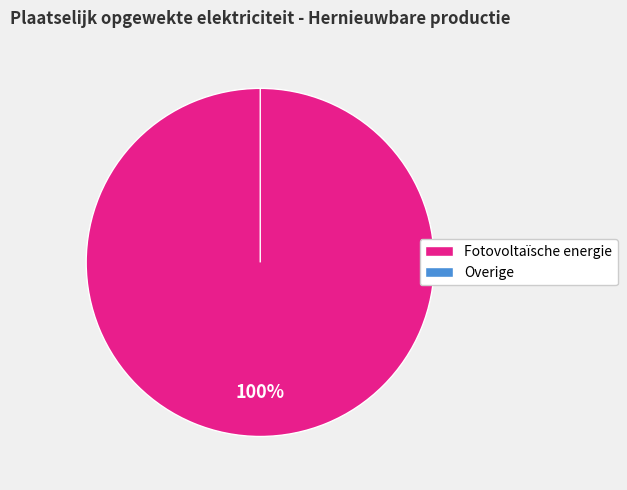

Combined, do Overige and Fotovoltaïsche energie account for over 50%?

Yes